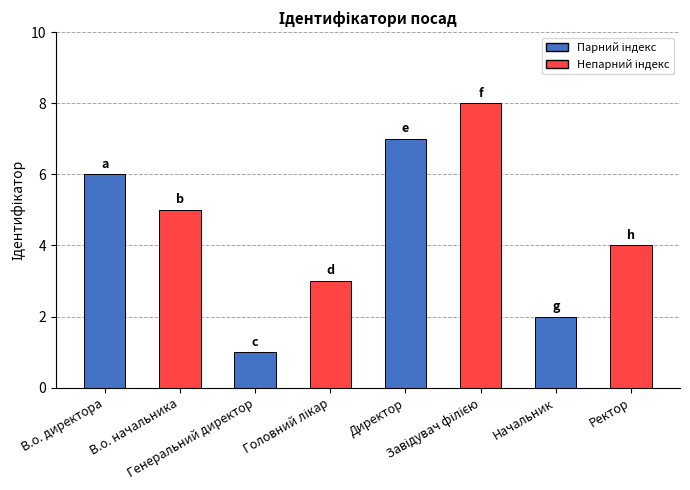

True or false: the data shows 6 at В.о. директора.

True